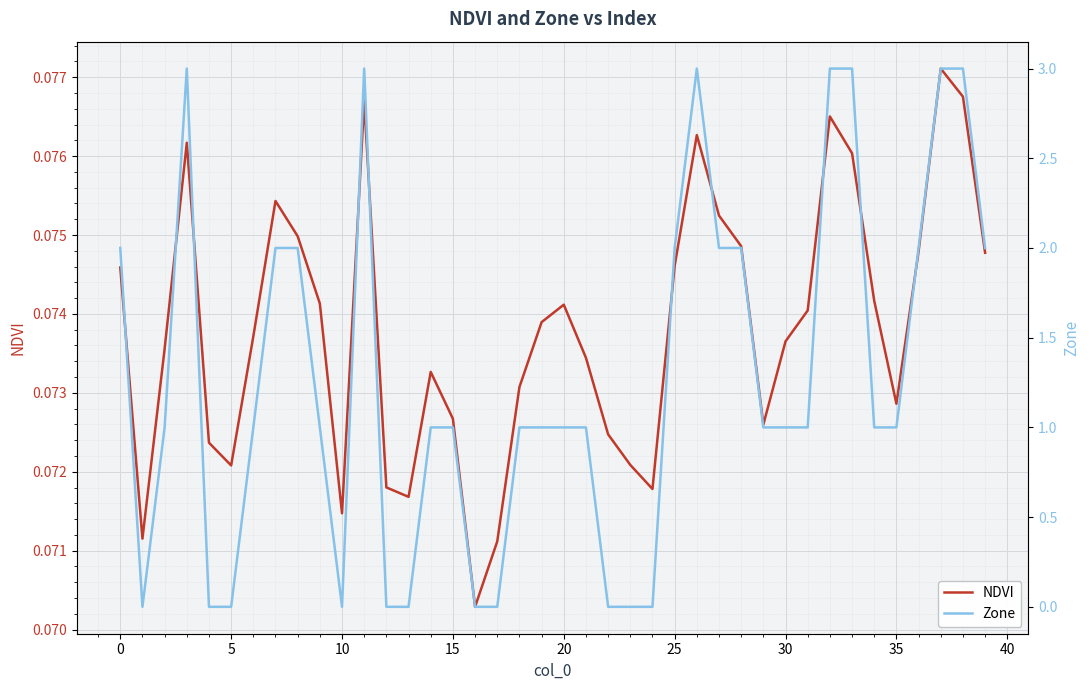

In NDVI, how many points are lower than both neighbors (excluding endpoints)?

8